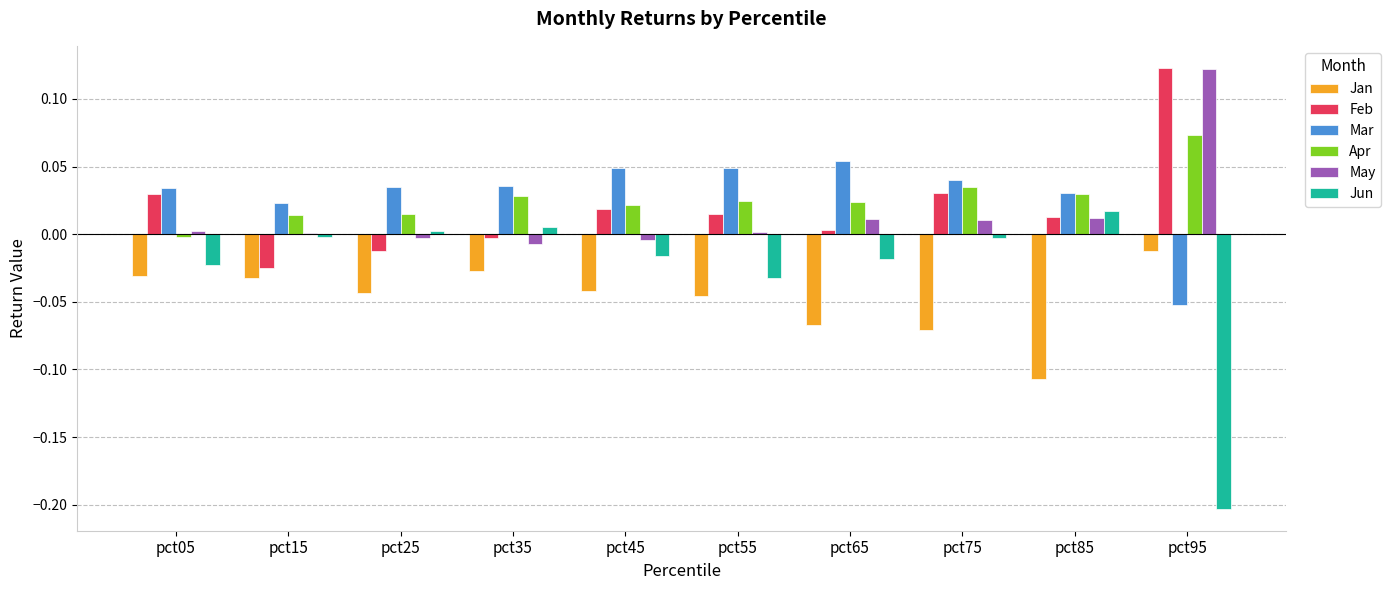

Are the bars grouped side by side (vs. stacked)?

Yes